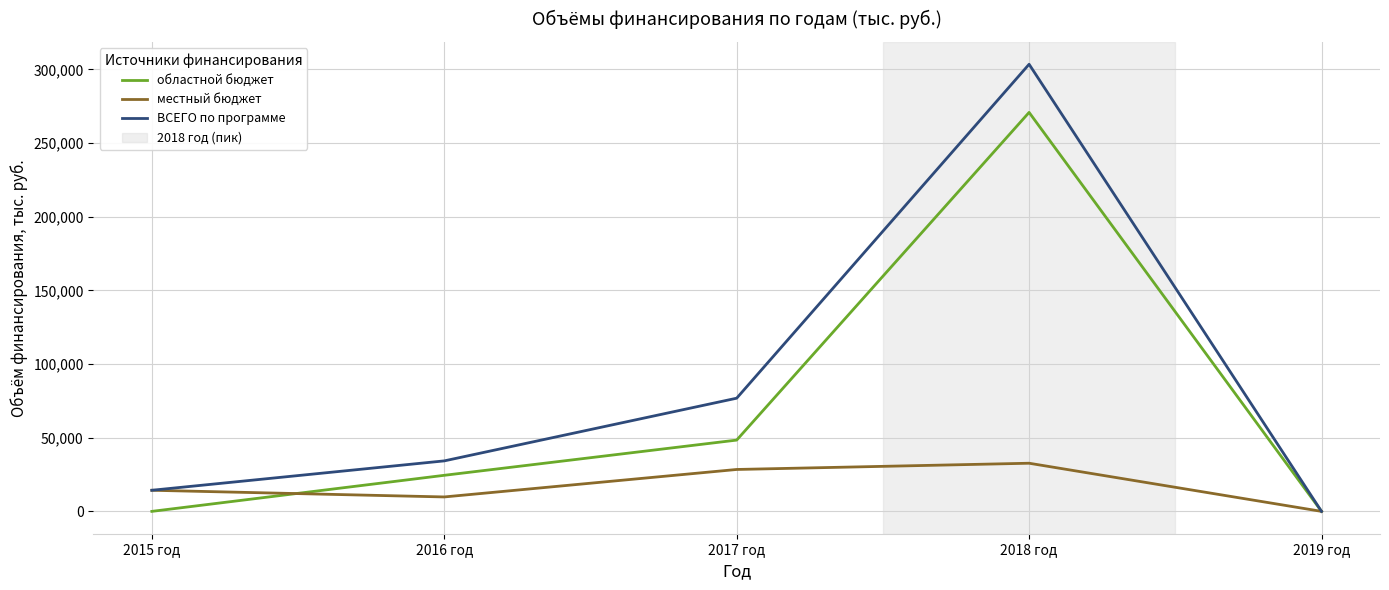

The областной бюджет series shows 270755.2 at 2018 год. True or false?

True